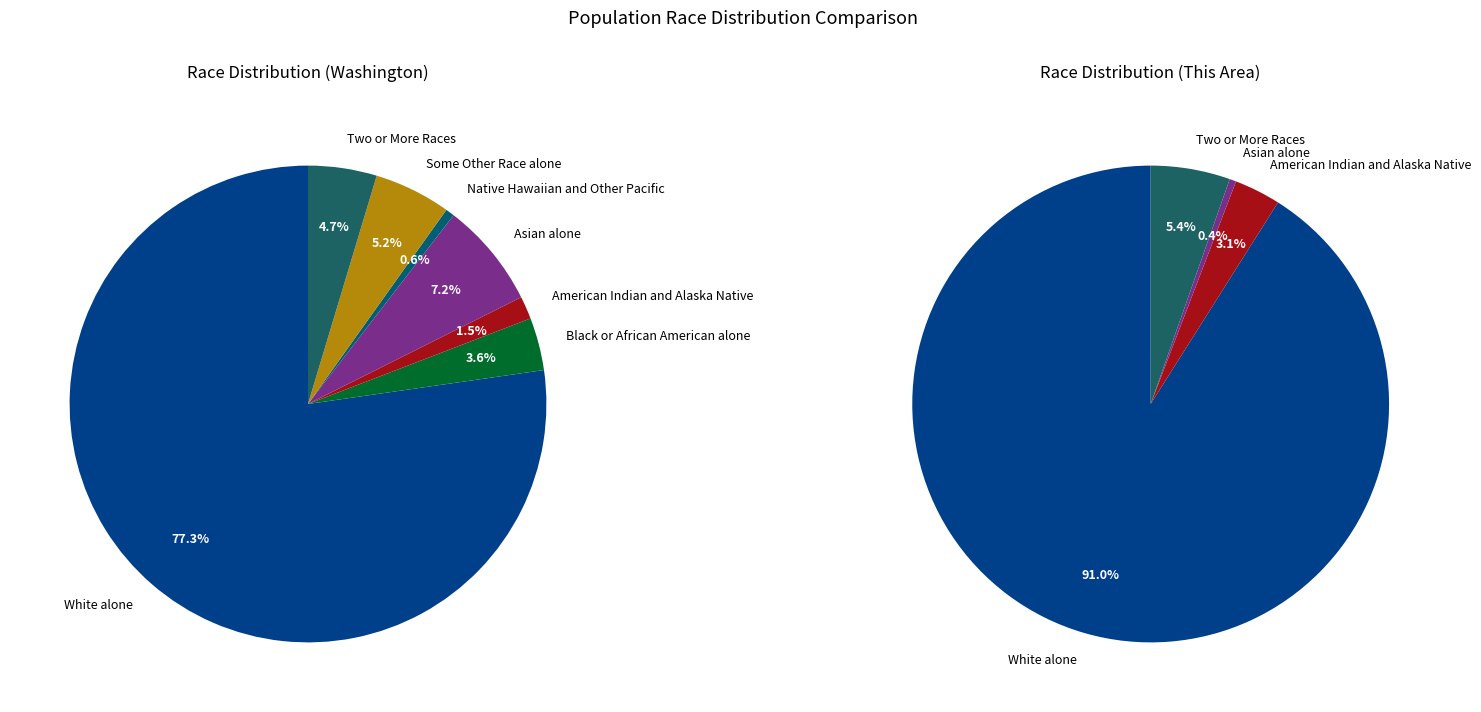

To the nearest percent, what is the difference between the Native Hawaiian and Other Pacific and Two or More Races slice percentages?

4%